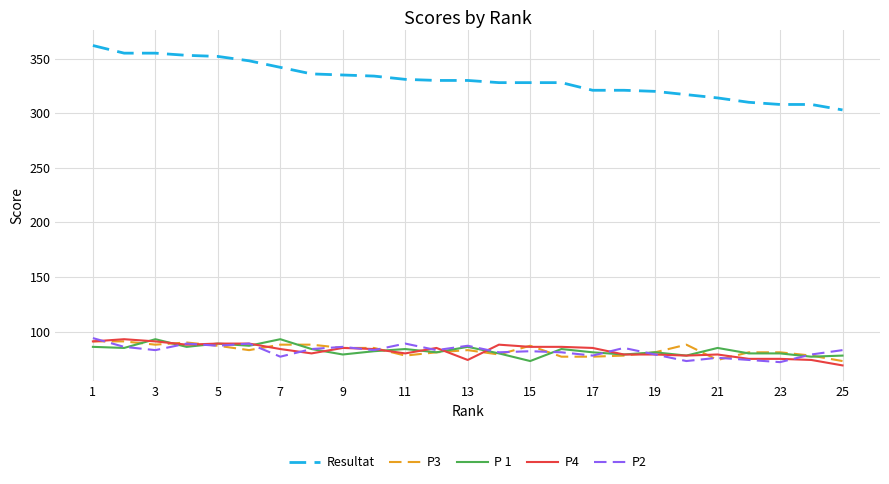

Which series has the largest range (max minus min)?

Resultat